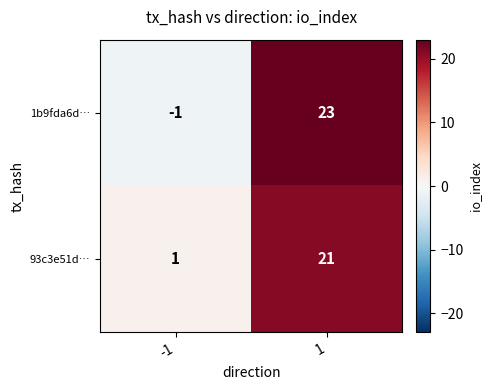

Which category has the lowest value across all series?

-1